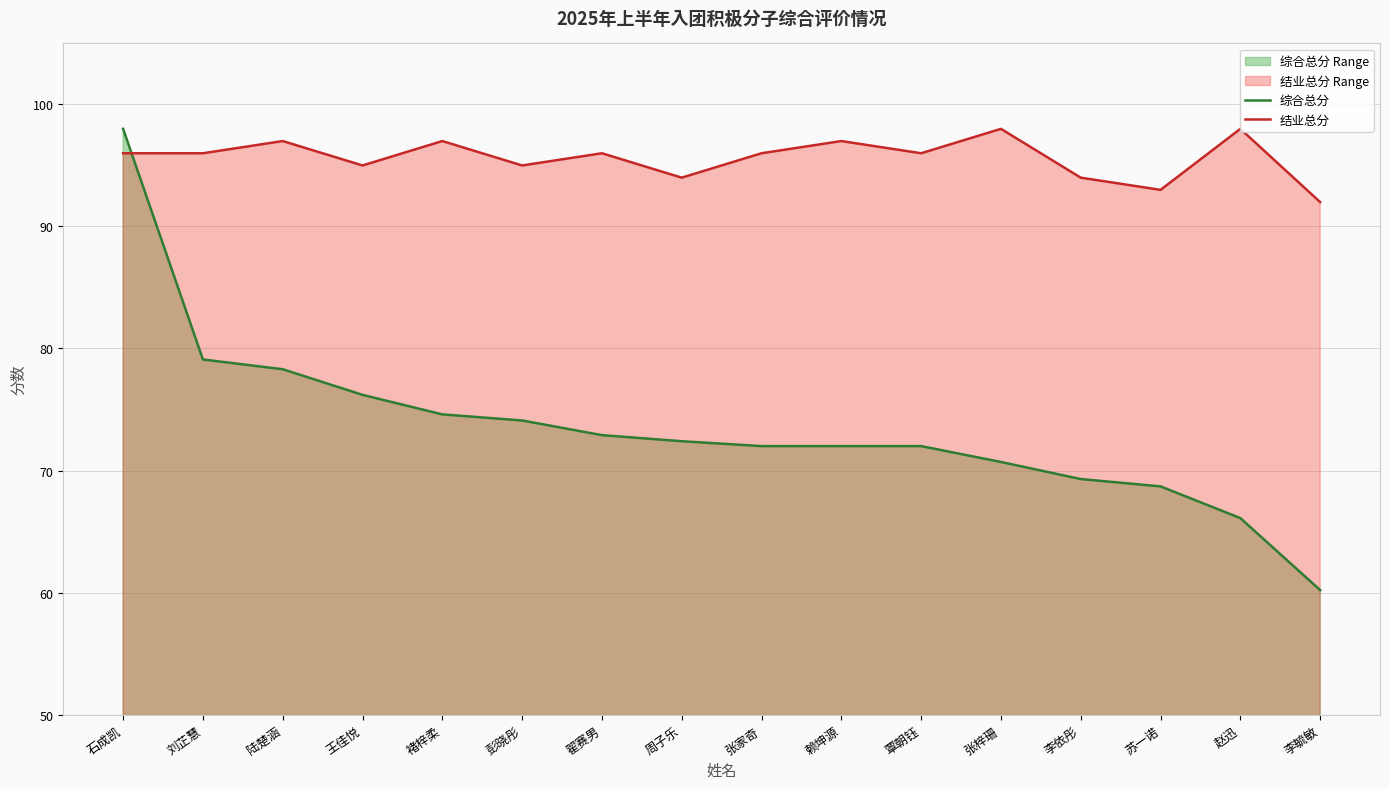

Reading left to right, list all the values displayed in this chart.

综合总分: 石成凯=98.0	刘芷慧=79.1	陆楚涵=78.3	王佳悦=76.2	褚梓柔=74.6	彭晓彤=74.1	翟赛男=72.9	周子乐=72.4	张家奇=72.0	赖坤源=72.0	覃朝钰=72.0	张梓珊=70.7	李依彤=69.3	苏一诺=68.7	赵迅=66.1	李毓敏=60.2
结业总分: 石成凯=96.0	刘芷慧=96.0	陆楚涵=97.0	王佳悦=95.0	褚梓柔=97.0	彭晓彤=95.0	翟赛男=96.0	周子乐=94.0	张家奇=96.0	赖坤源=97.0	覃朝钰=96.0	张梓珊=98.0	李依彤=94.0	苏一诺=93.0	赵迅=98.0	李毓敏=92.0